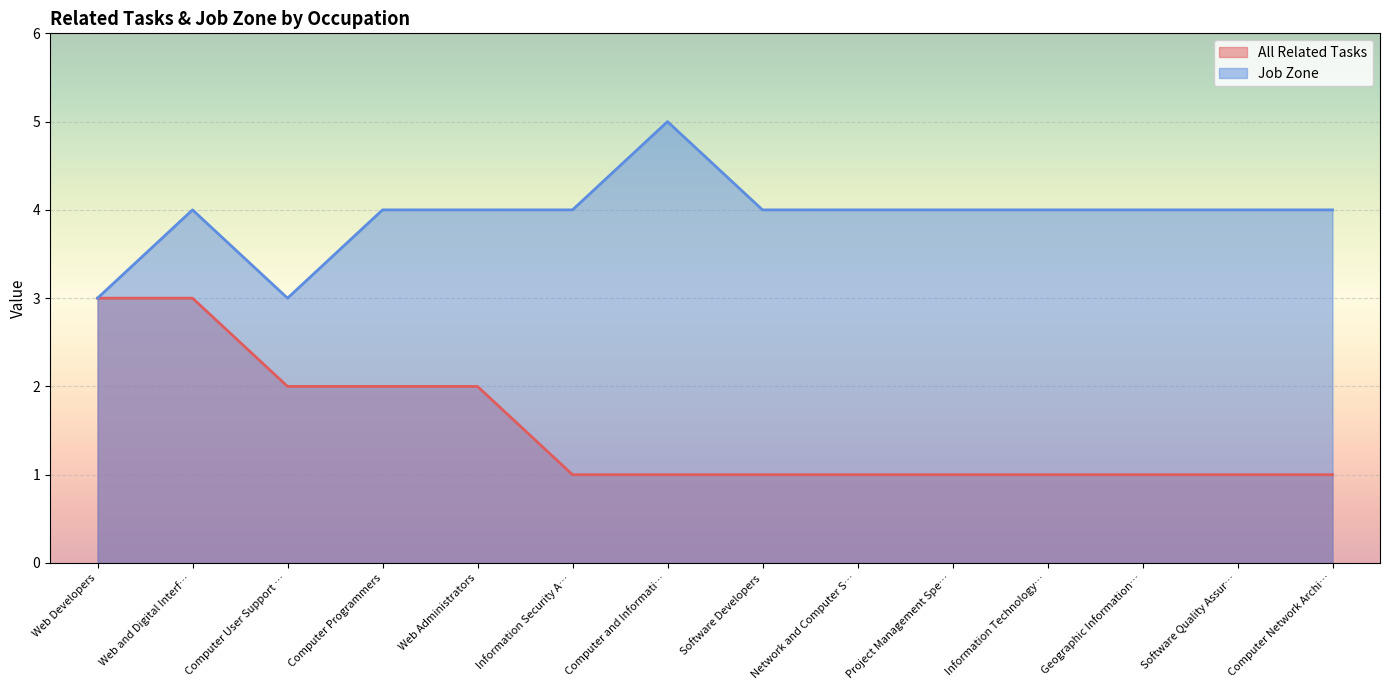

True or false: All Related Tasks and Job Zone intersect in this chart.

False